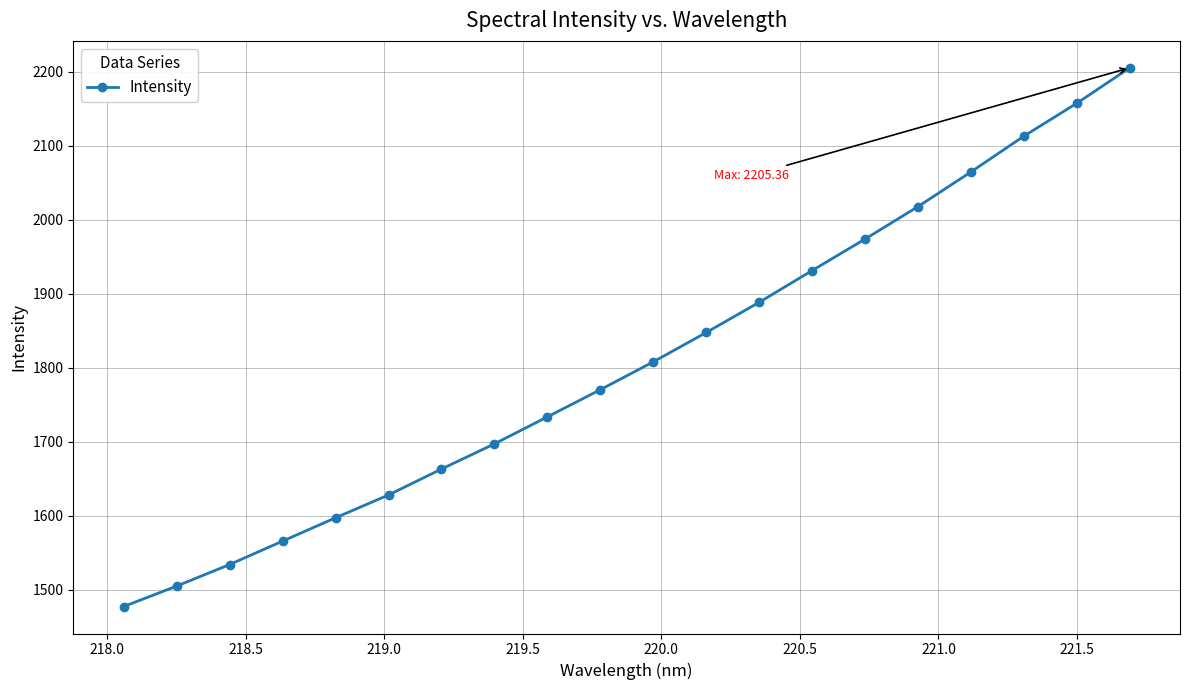

What is the average value?

1809.0